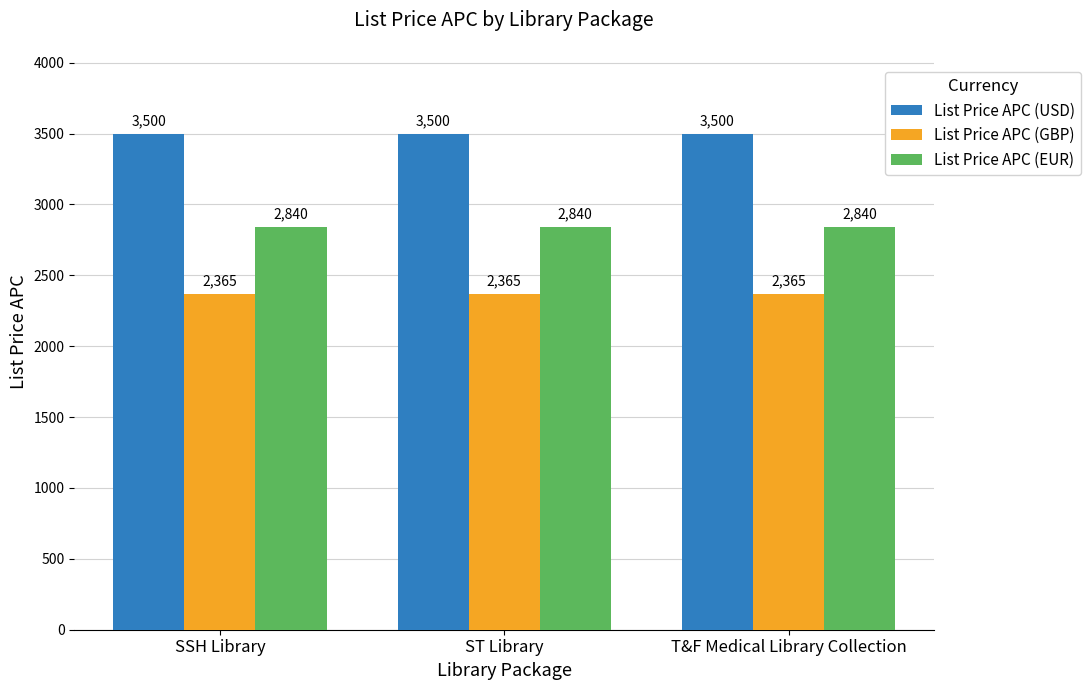

How many bars are there in total?

9